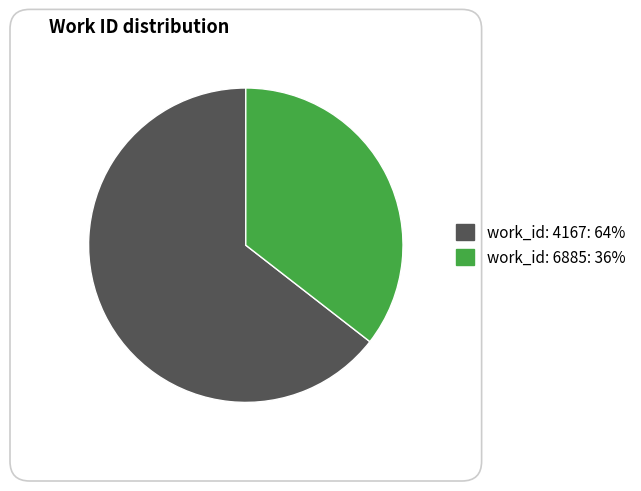

Is there any slice that represents more than half of the pie?

Yes